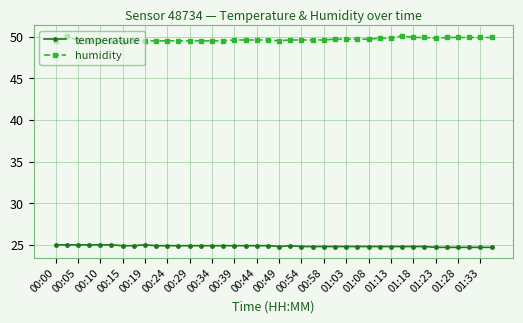

Count the number of categories in the chart.

40